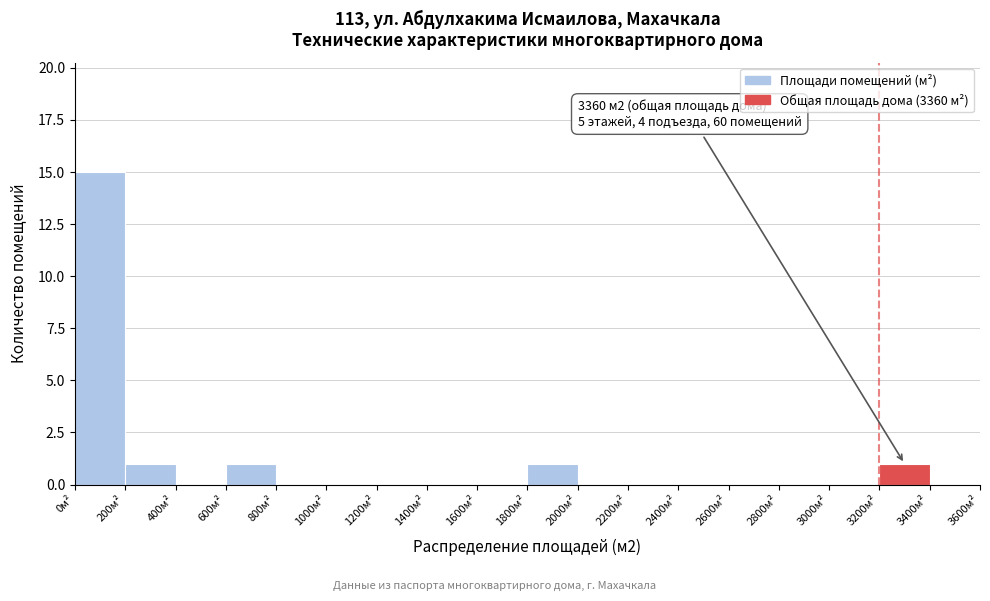

Over which range of the x-axis is the bar tallest?

0 to 200